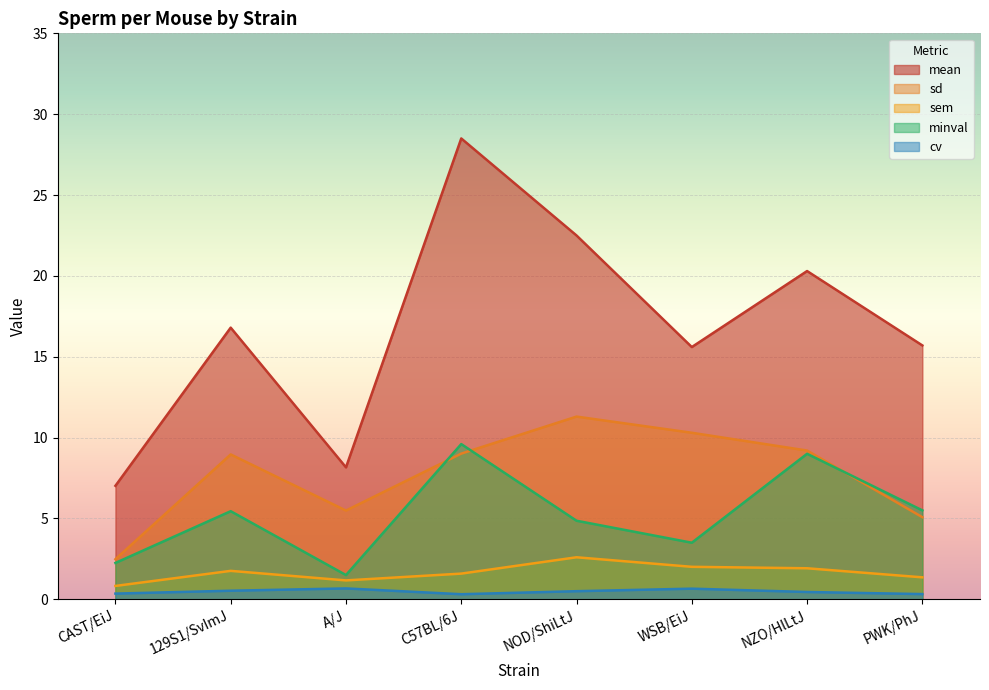

What are all the series names shown in the legend?

mean, sd, sem, minval, cv